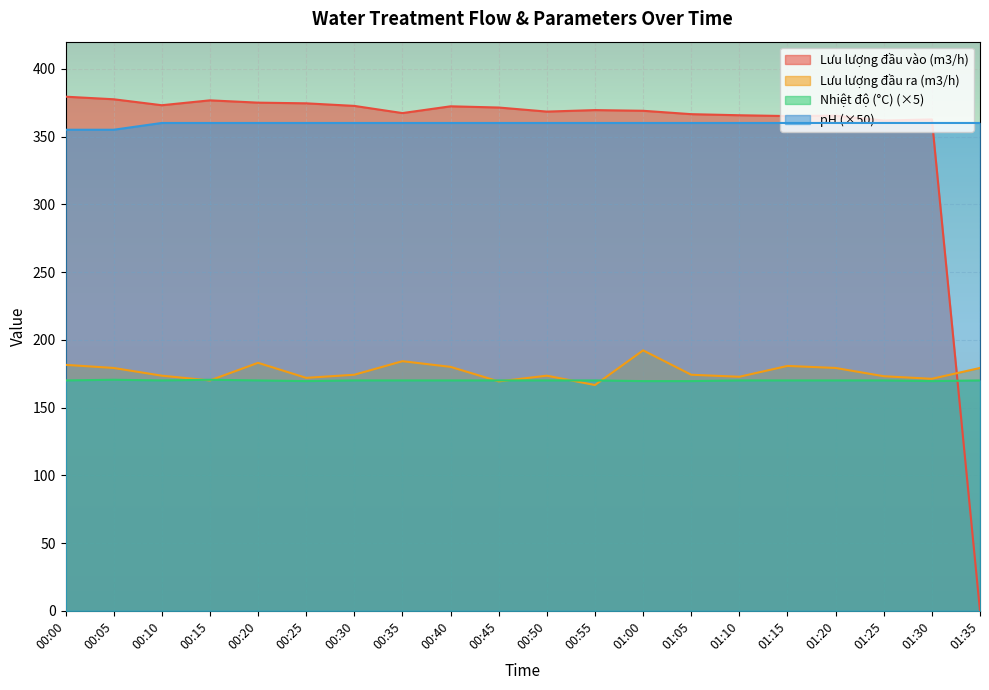

True or false: pH and Nhiệt độ (°C) cross at least once.

False